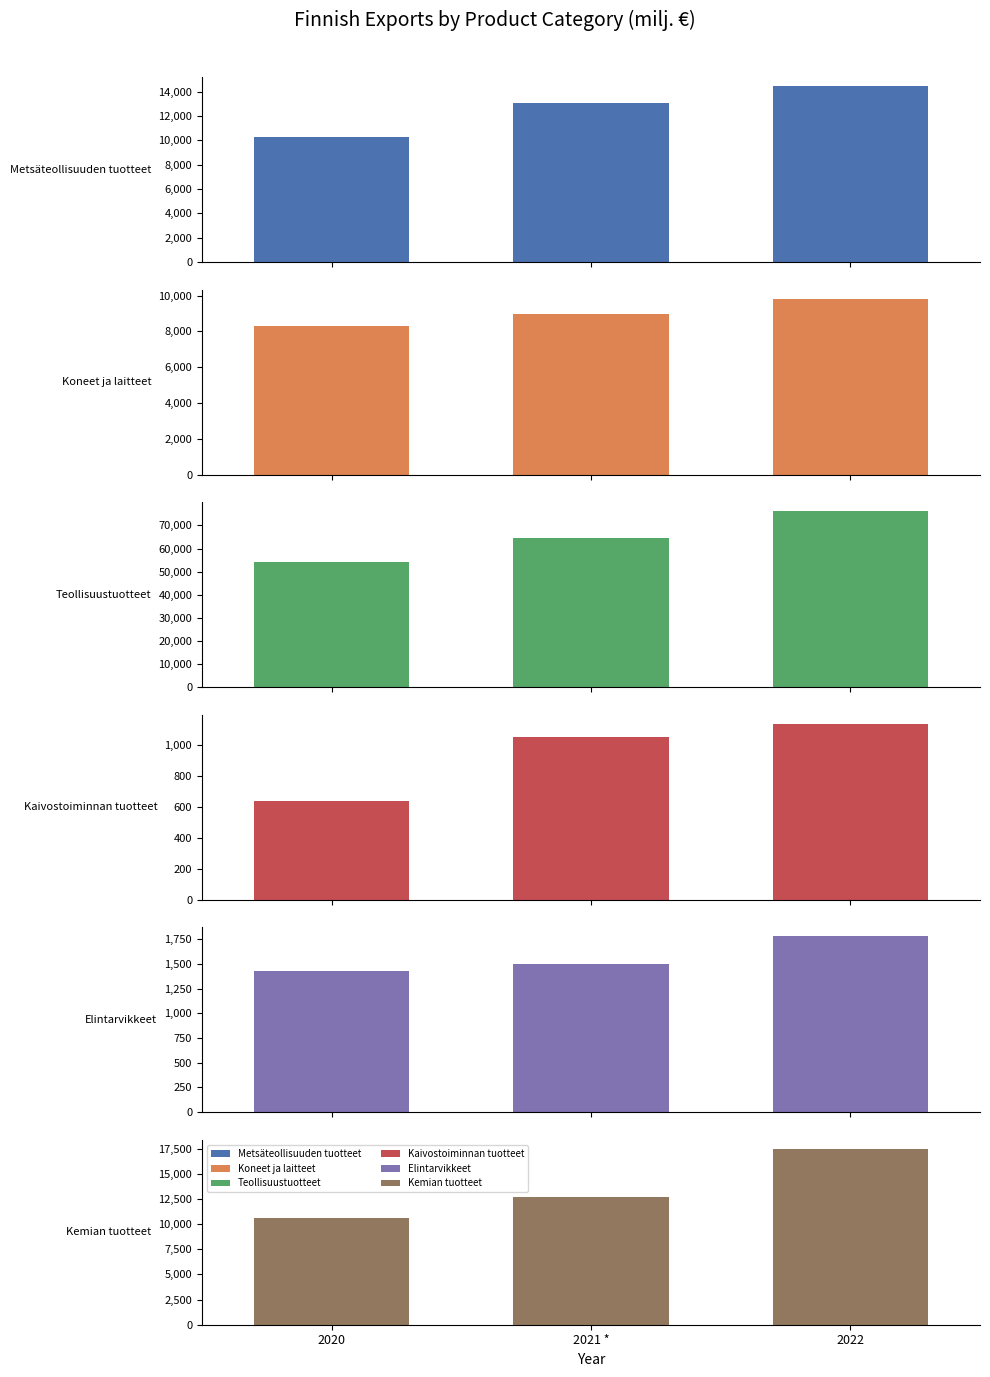

At how many categories does at least one series exceed 1699?

3